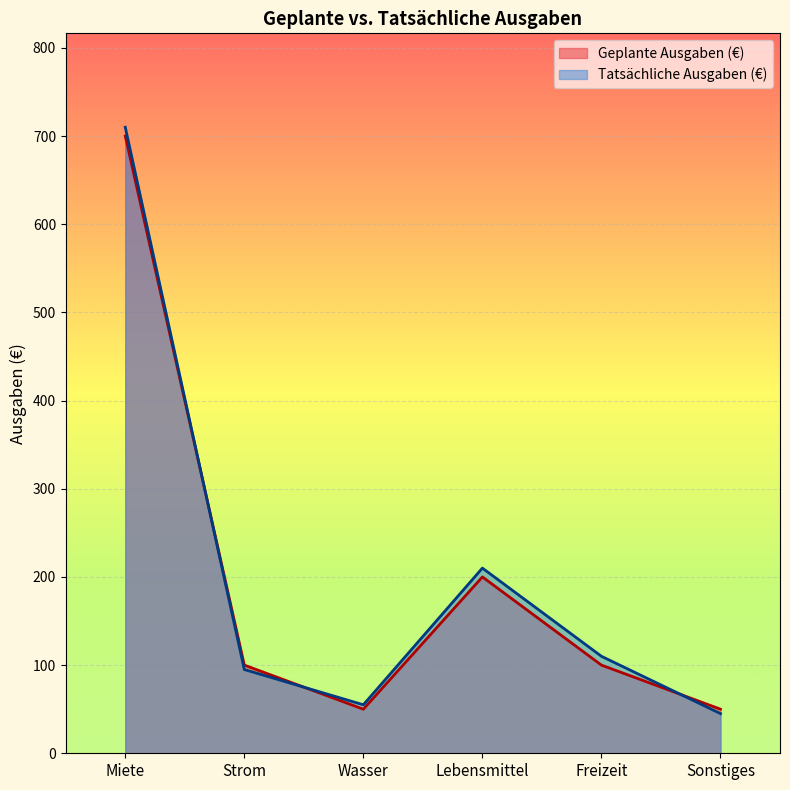

What is the average value of the Geplante Ausgaben (€) series?

200